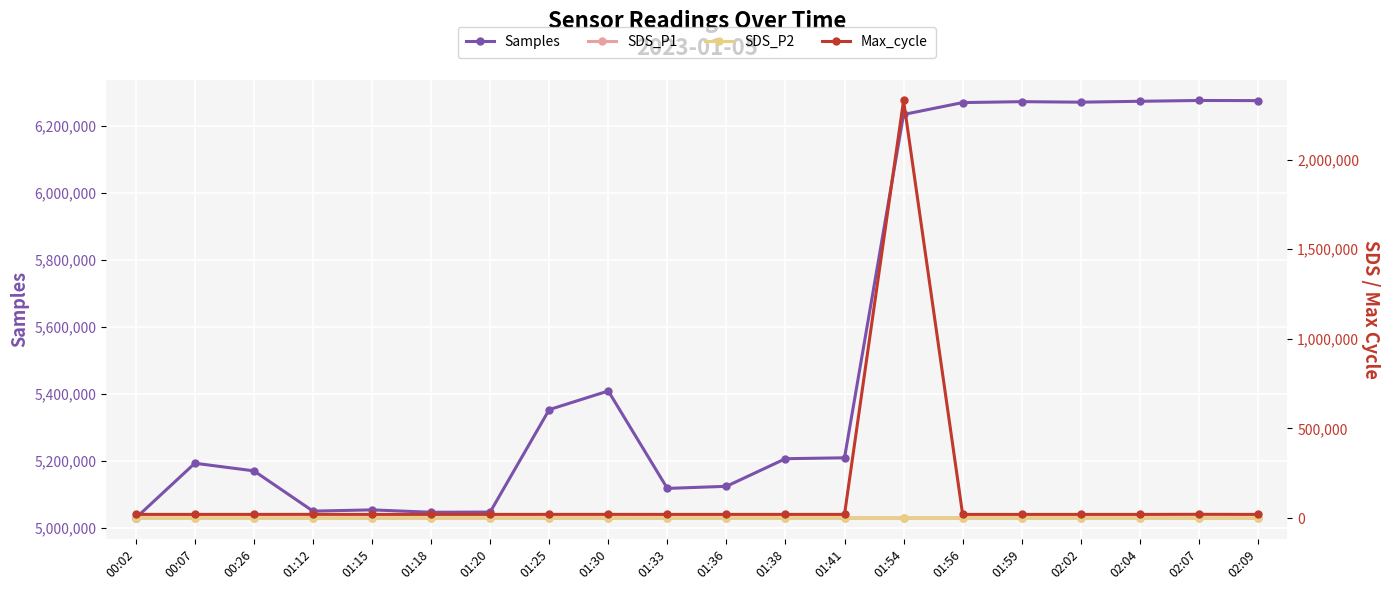

What is the value of the Samples point at the 2nd from the left?

5193276